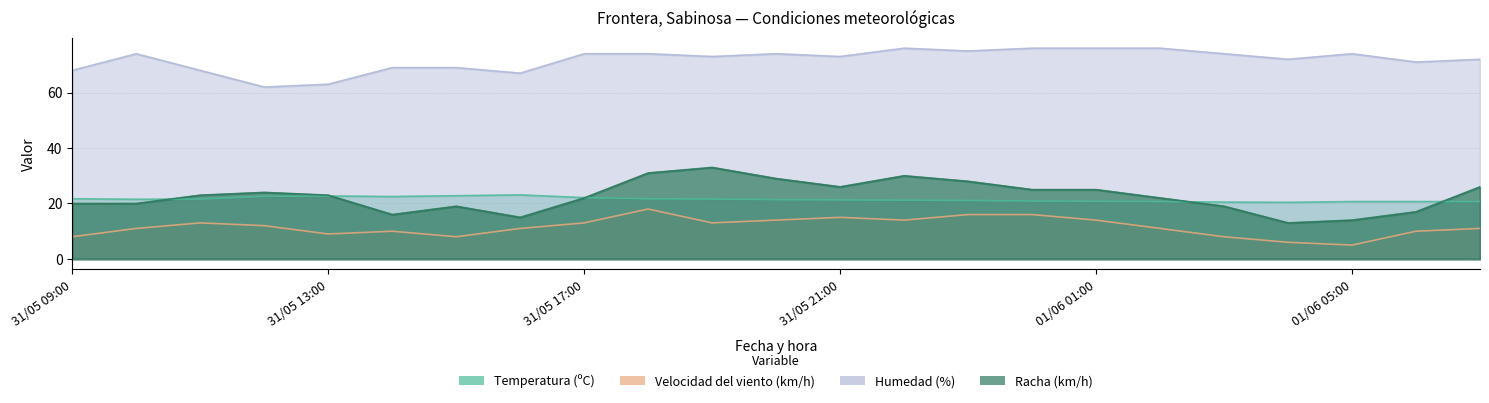

True or false: Racha (km/h) and Humedad (%) intersect in this chart.

False